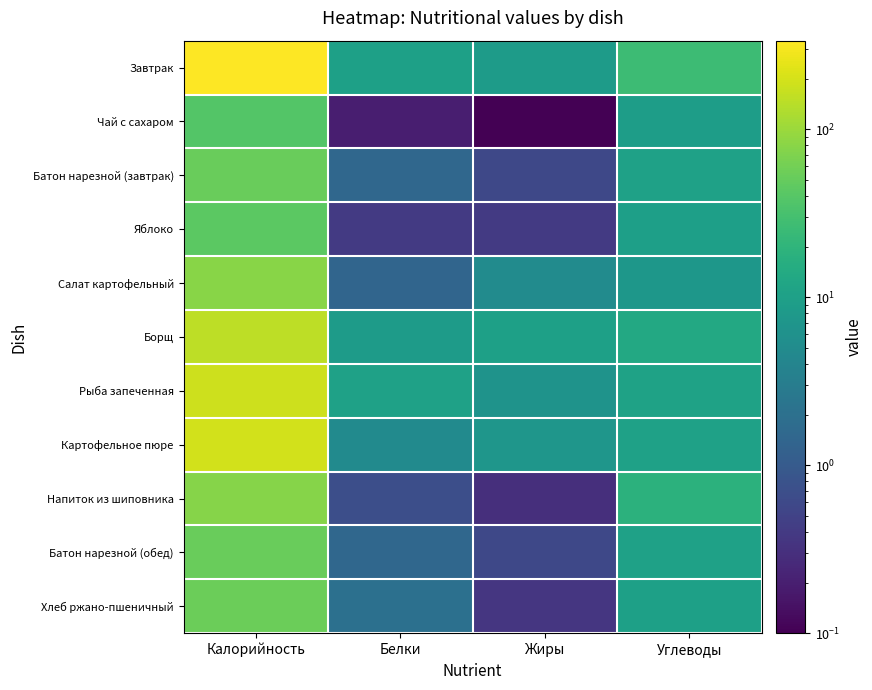

What is the minimum value shown in the chart?

0.1